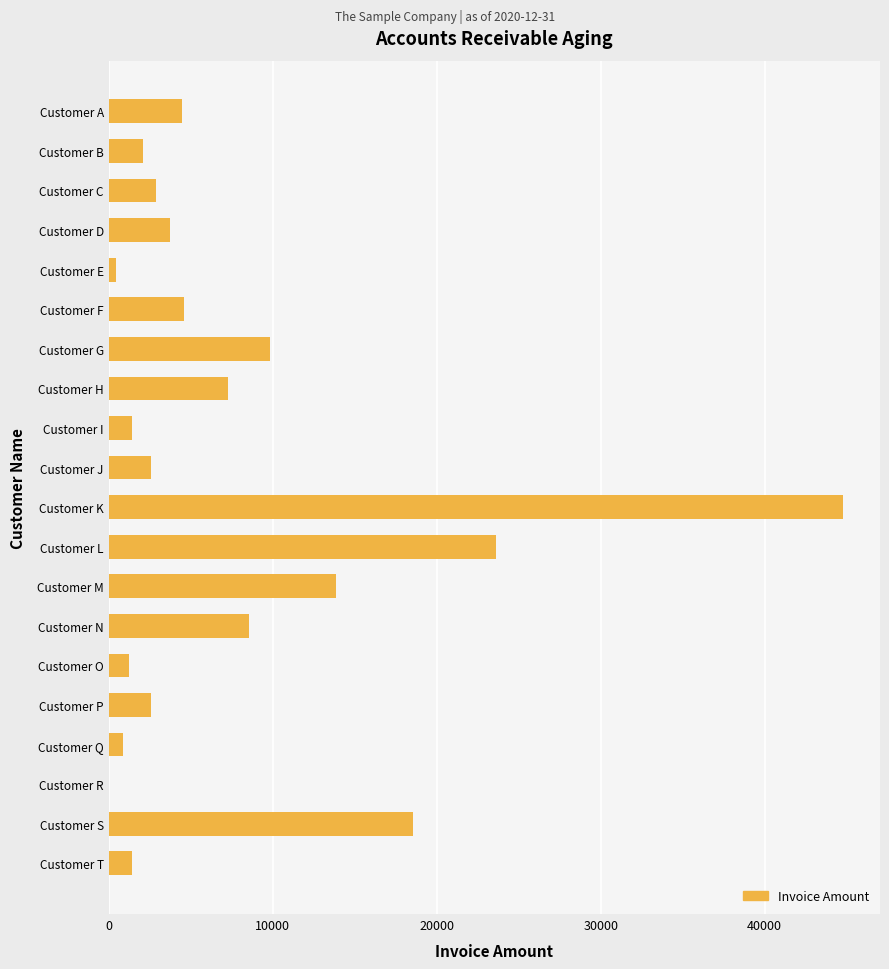

At which category does the chart reach its peak across all series?

Customer K